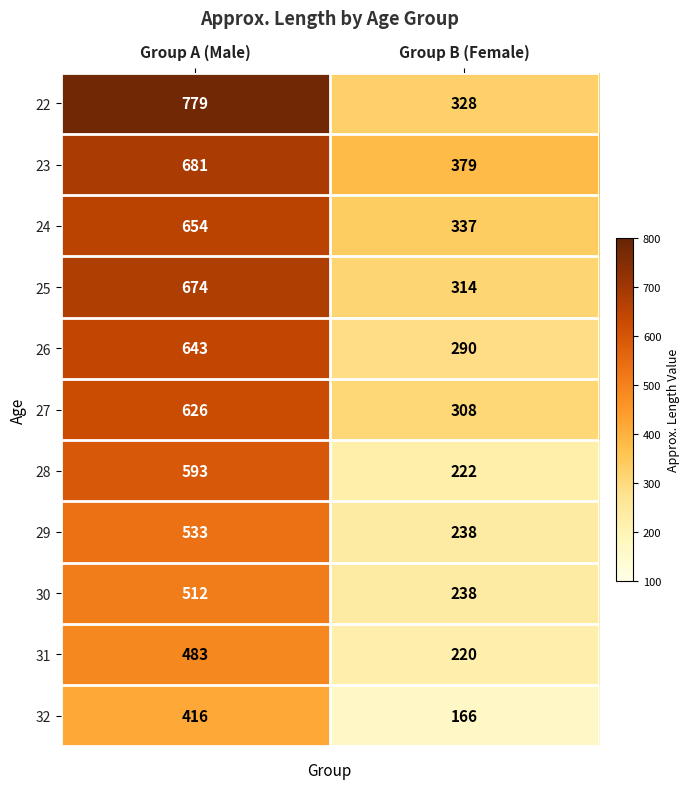

What is the sum of all 27 values?

934